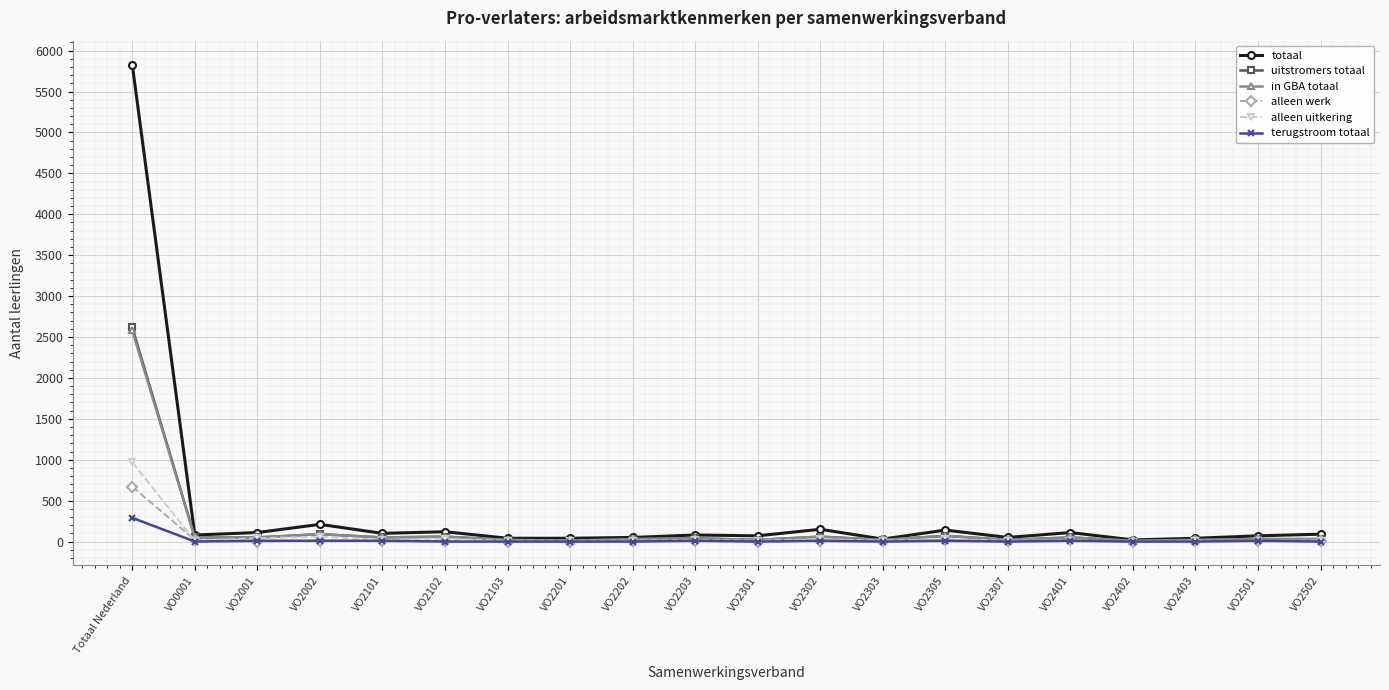

Is it true that in GBA totaal equals 30 at VO2202?

True